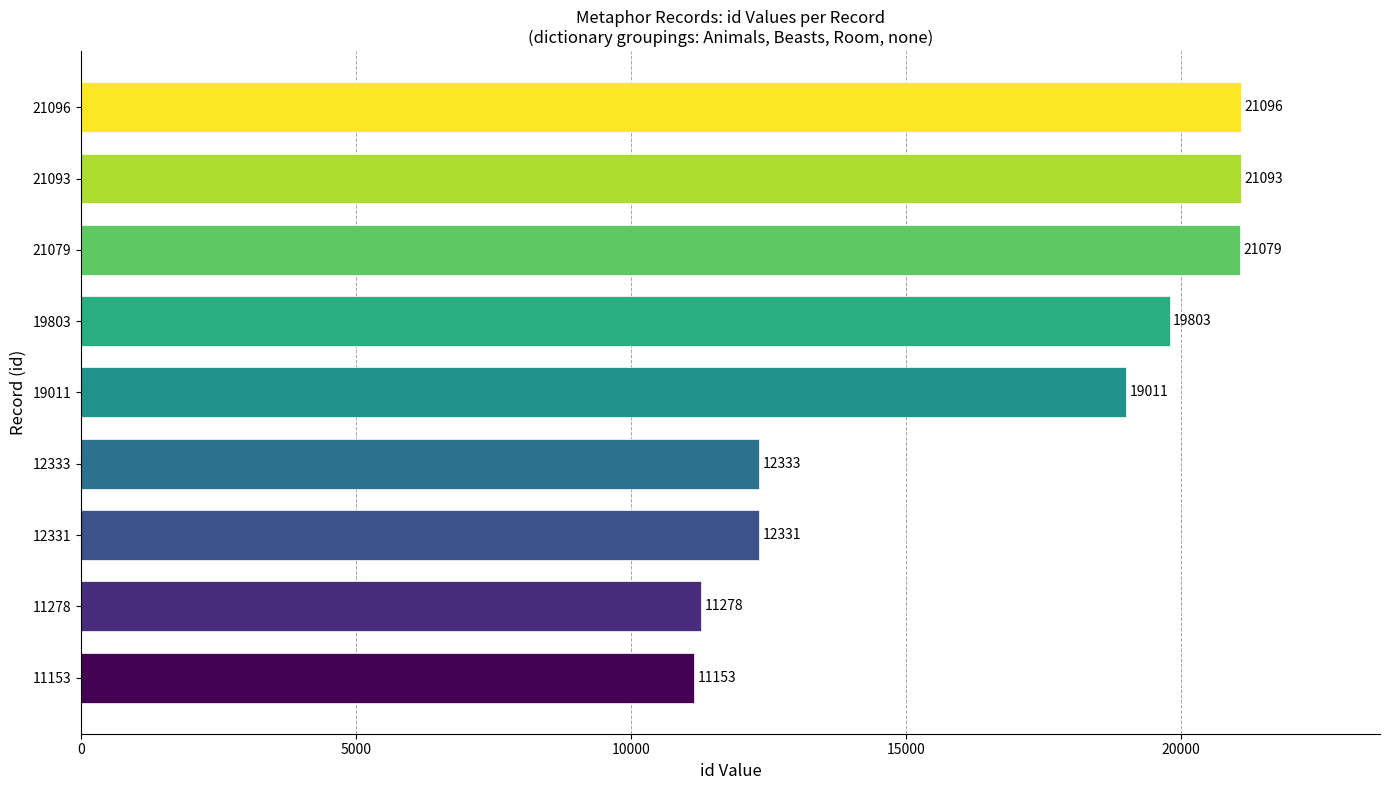

What is the maximum value shown in the chart?

21096